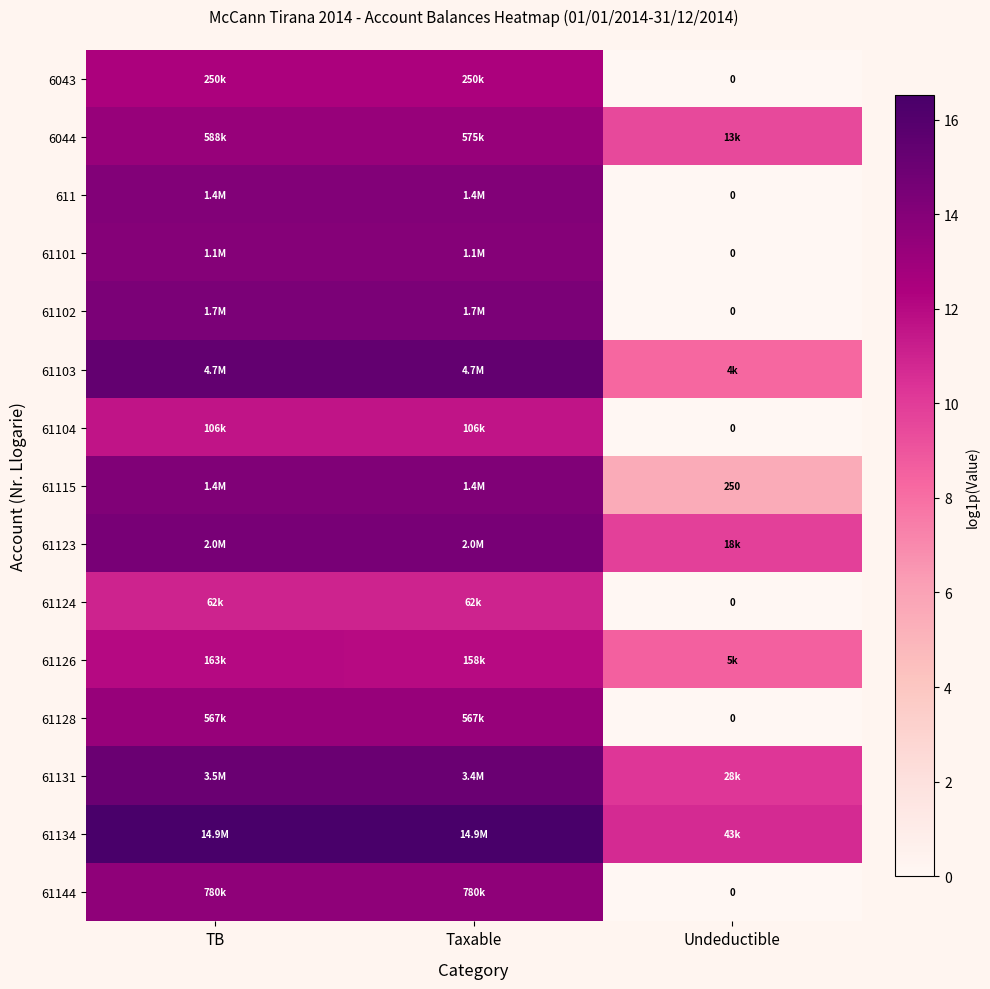

How many positive values does the 61101 series have?

2